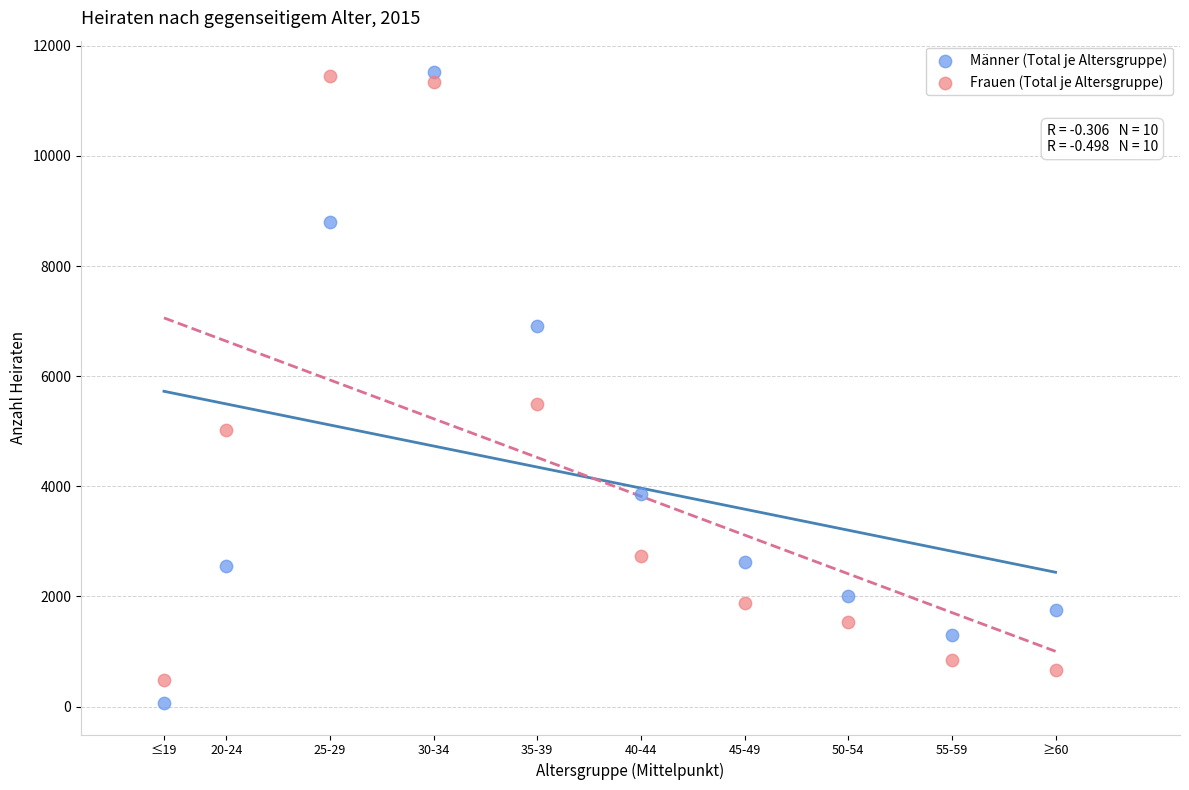

Which series has the widest spread of Y values?

Männer (Total je Altersgruppe)